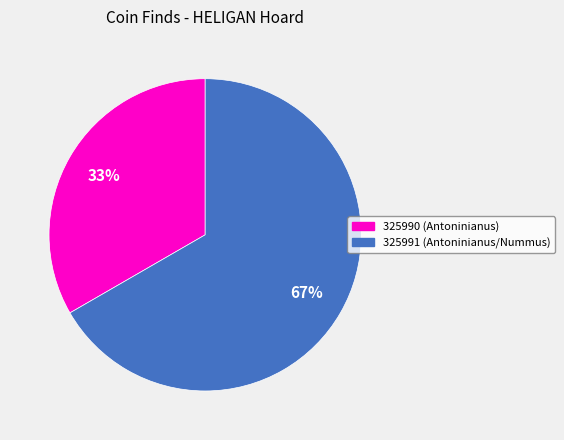

To the nearest percent, what portion does 325991 represent?

67%